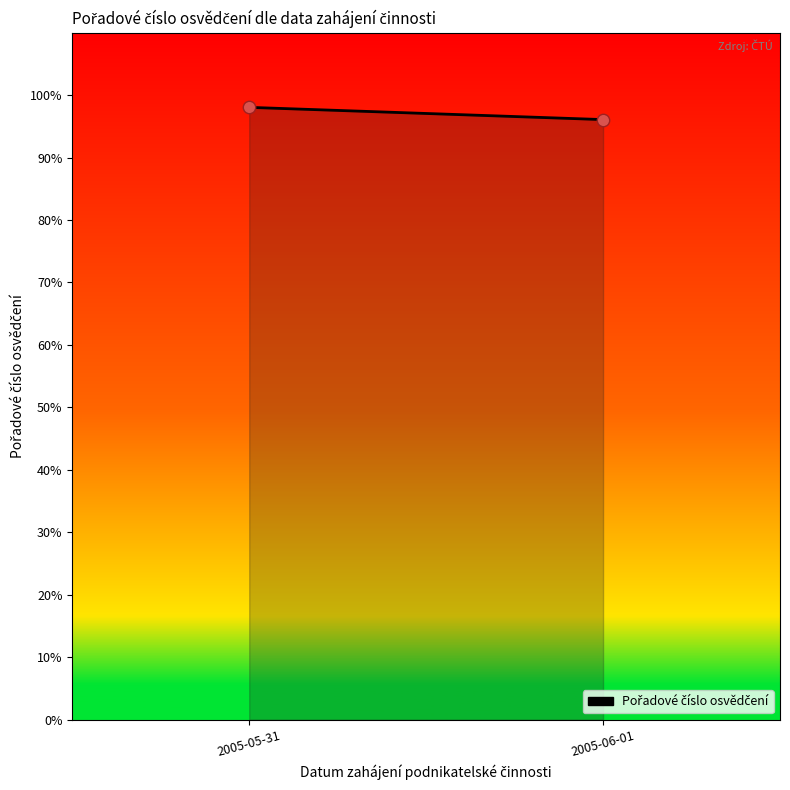

What is the average Y value?

97.1